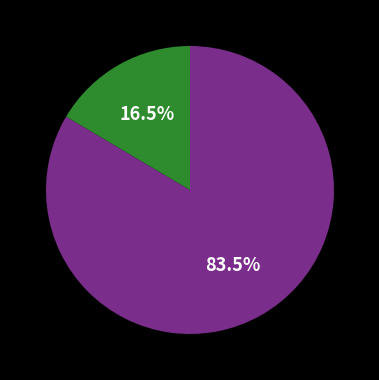

Is there a majority slice in this chart?

Yes